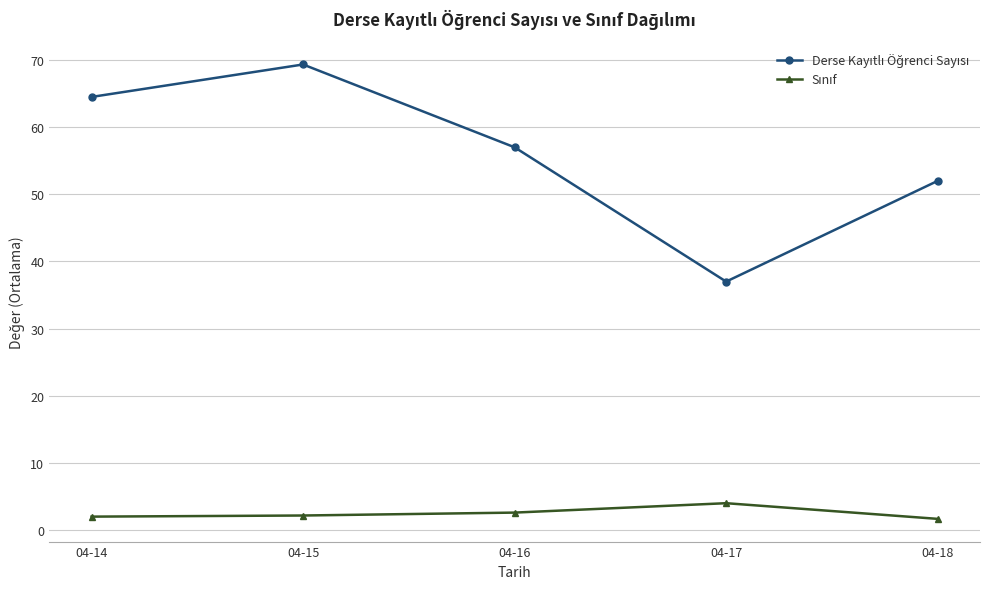

What is the spread (max minus min) of values at 04-18?

50.3